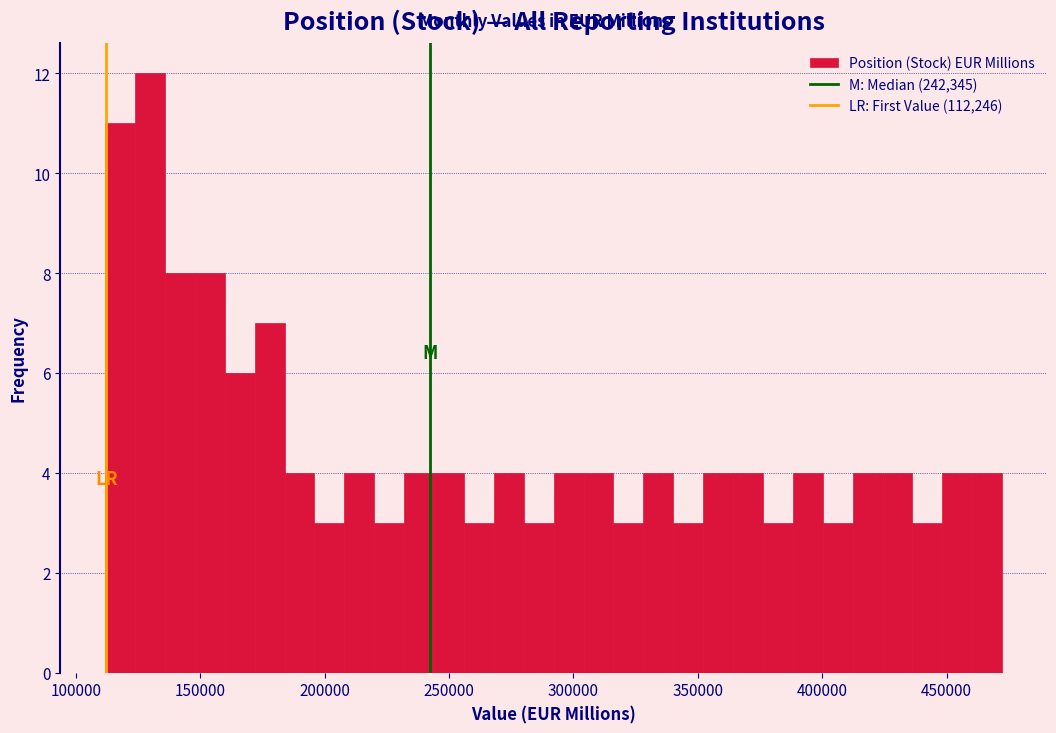

Around what value on the x-axis is the tallest bar? Give the approximate position of its centre, as read against the axis.

130000